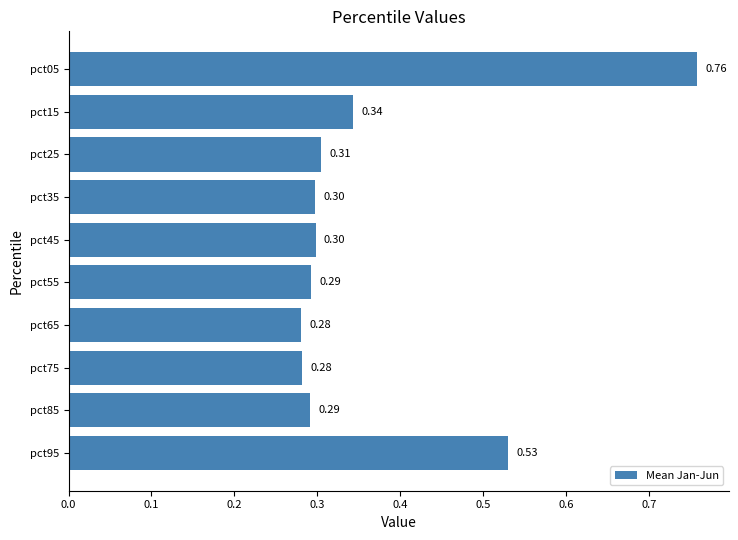

What is the average value?

0.4